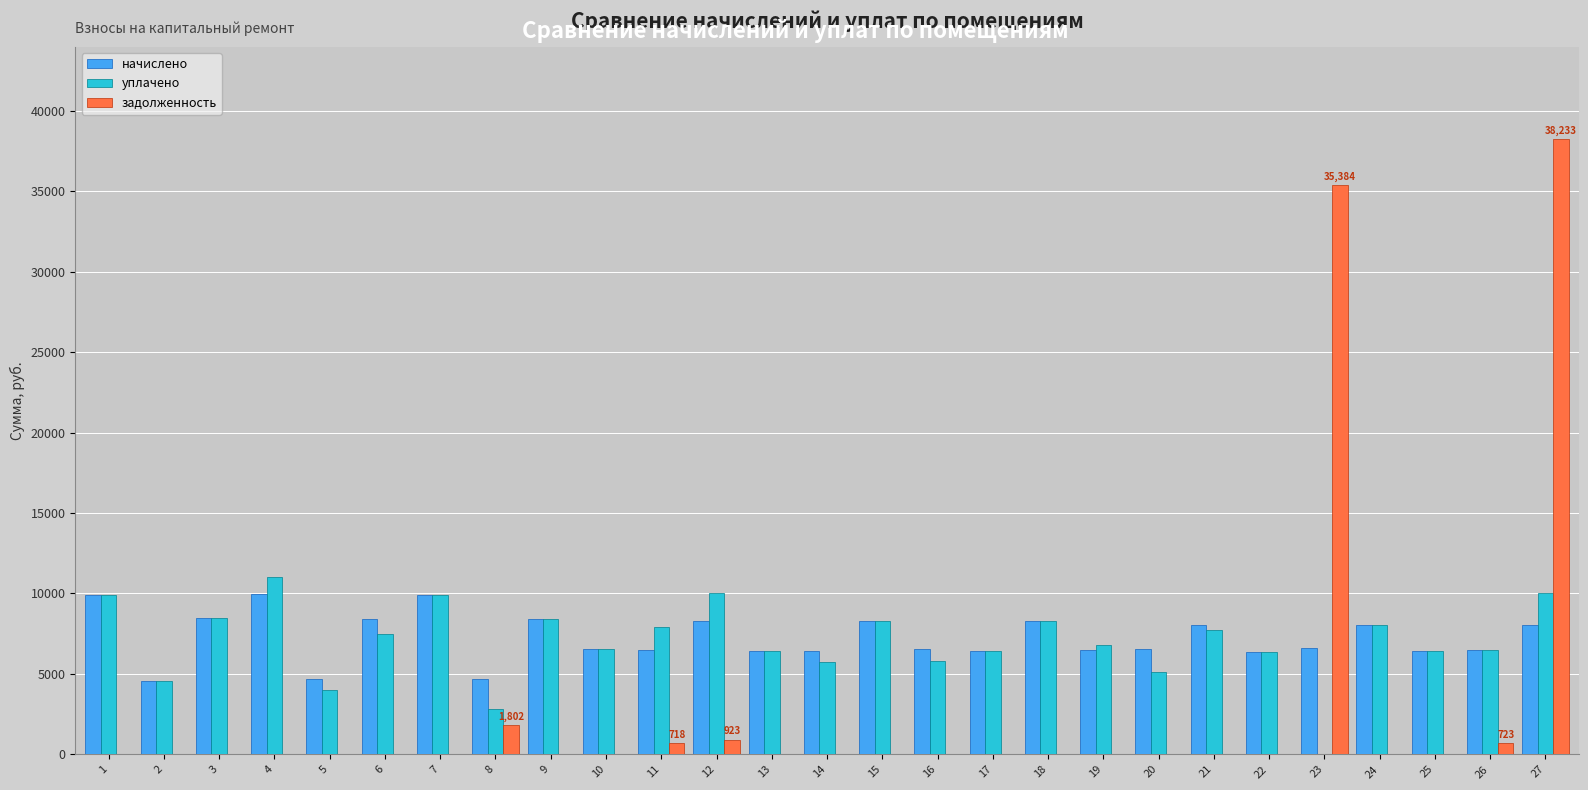

The value of уплачено at 17 is 4143.7. True or false?

False